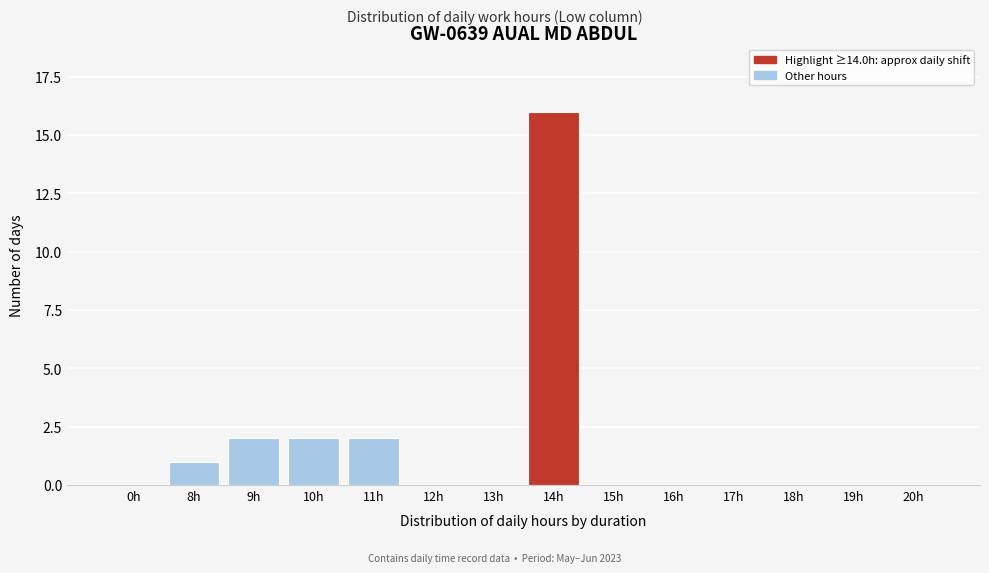

Reading left to right, transcribe all the data shown in this chart.

0h=0	8h=1	9h=2	10h=2	11h=2	12h=0	13h=0	14h=16	15h=0	16h=0	17h=0	18h=0	19h=0	20h=0